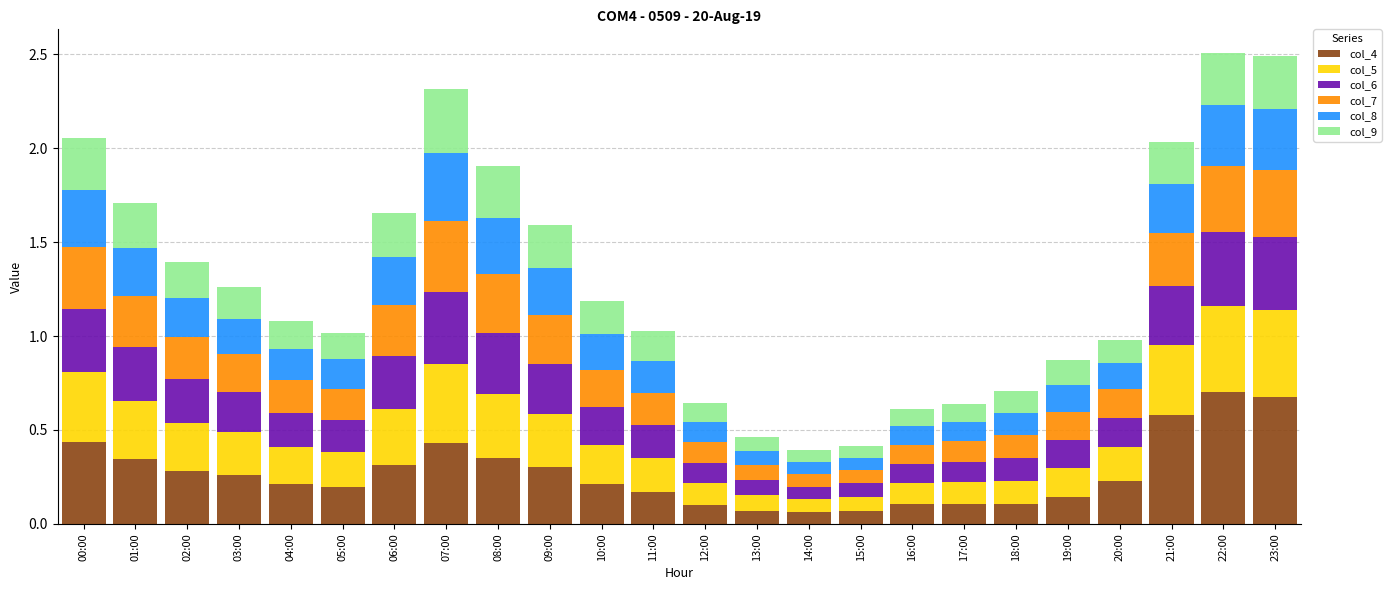

What is the difference between the maximum and second lowest values in the col_4 series?

0.6